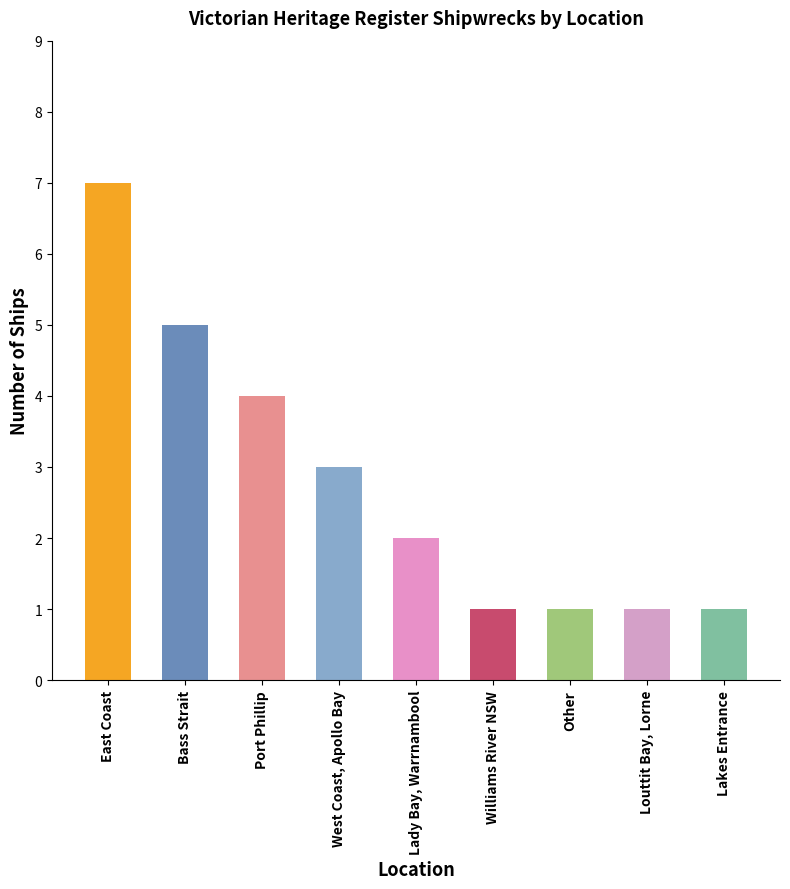

What is the label of the 9th bar from the right?

East Coast